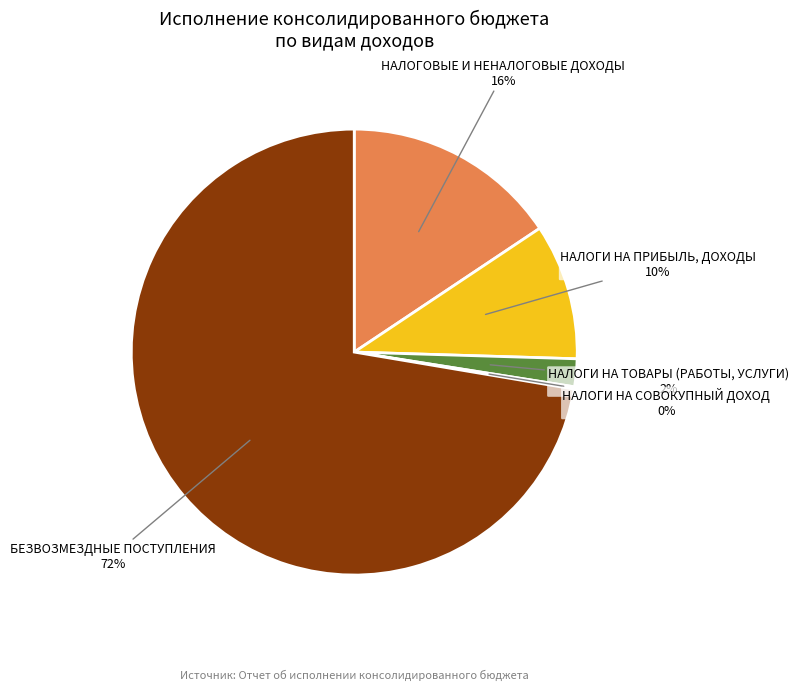

Between НАЛОГИ НА ПРИБЫЛЬ, ДОХОДЫ and НАЛОГИ НА ТОВАРЫ (РАБОТЫ, УСЛУГИ), which is larger?

НАЛОГИ НА ПРИБЫЛЬ, ДОХОДЫ